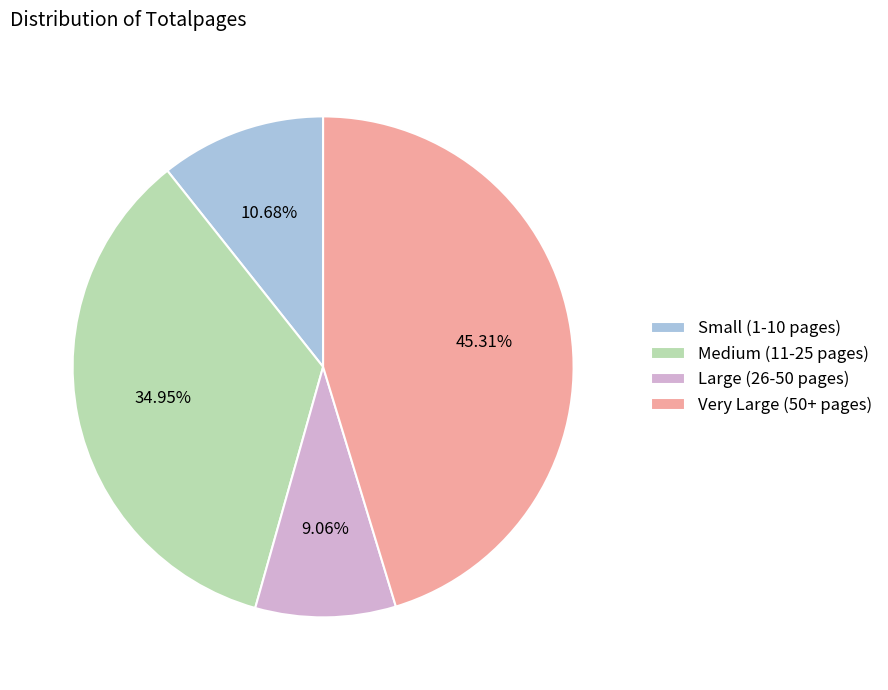

Does any single category account for the majority?

No